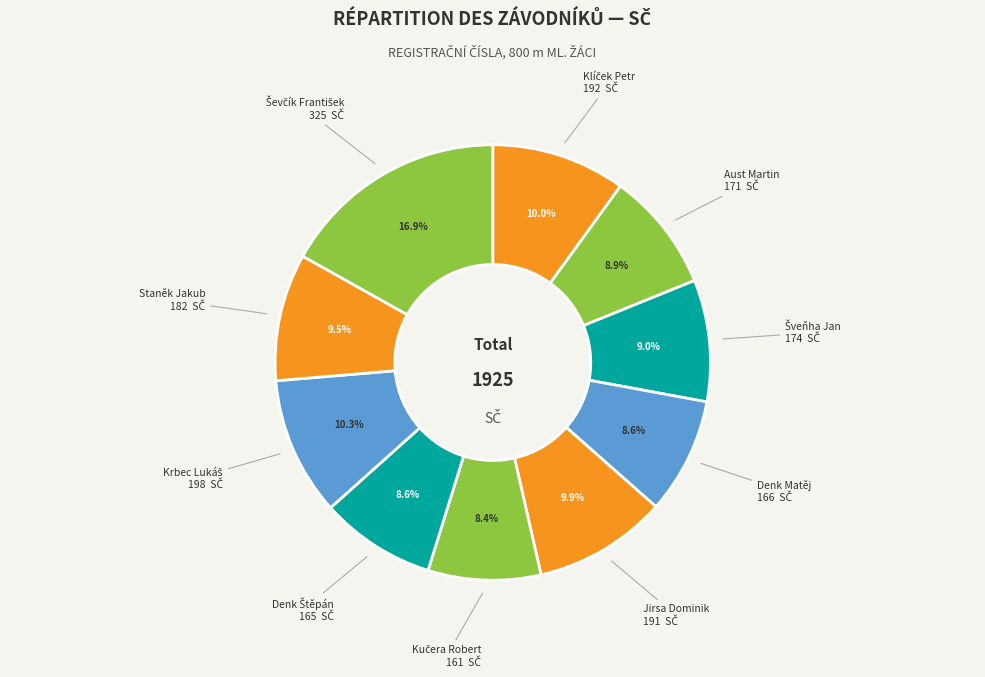

To the nearest percent, what is the average slice percentage?

10%